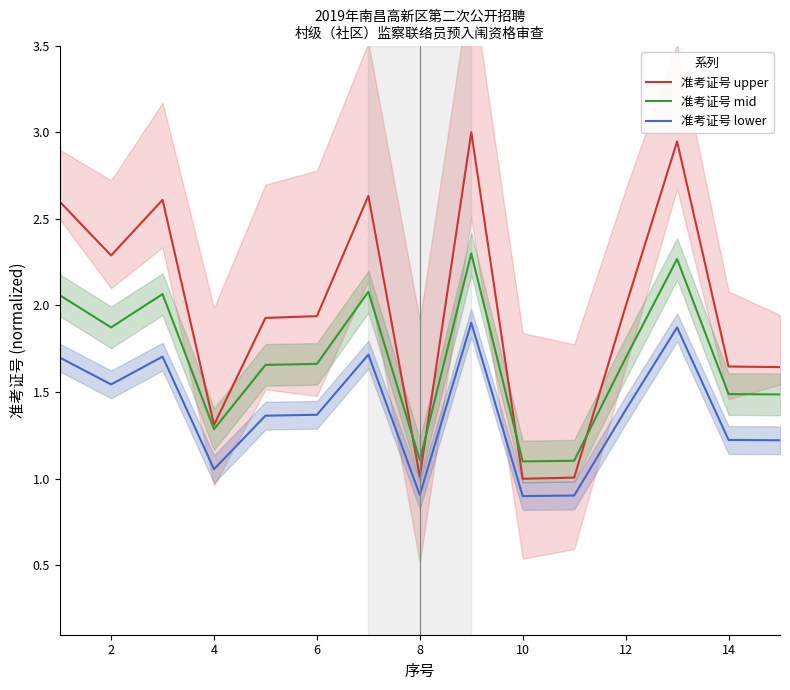

What are all the series names shown in the legend?

准考证号 upper, 准考证号 mid, 准考证号 lower